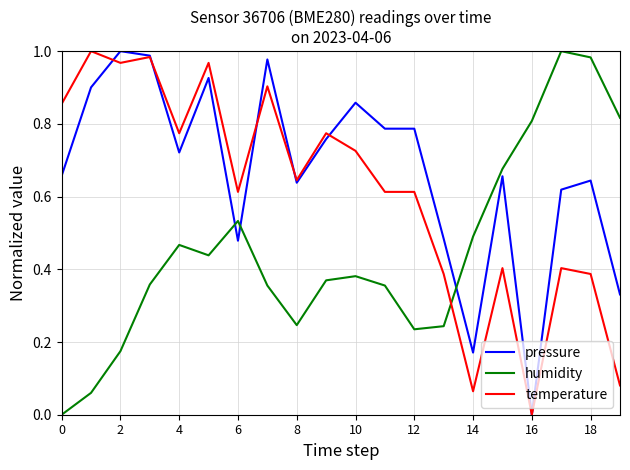

True or false: humidity and pressure cross at least once.

True